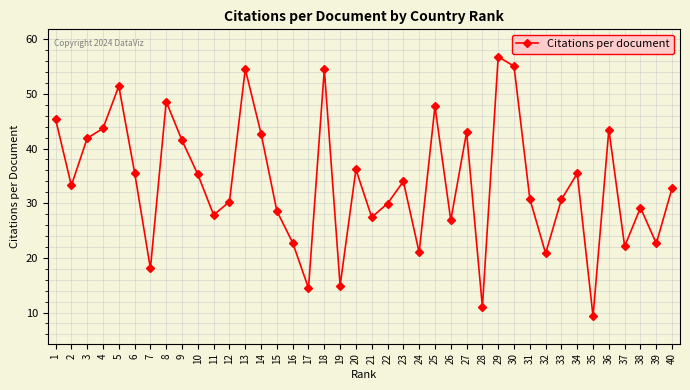

Which has a higher value, 25 or 9?

25